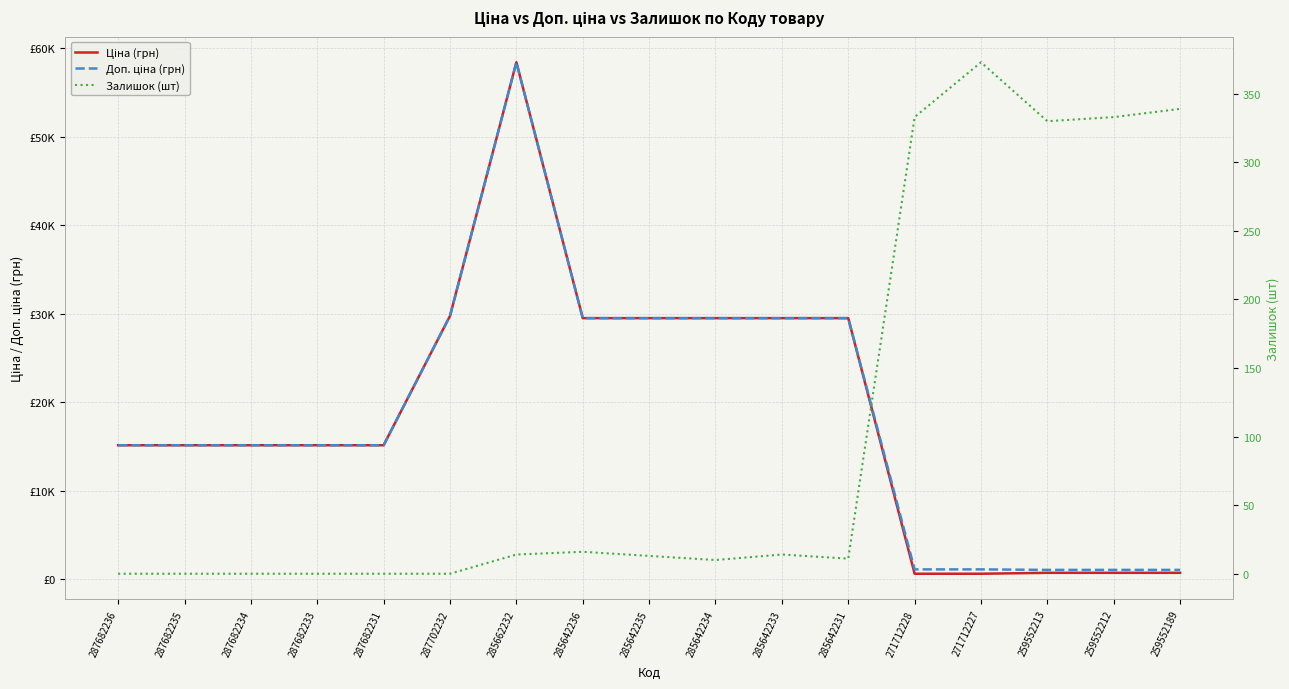

True or false: Залишок (шт) has a value of -250.1 at 287682236.

False